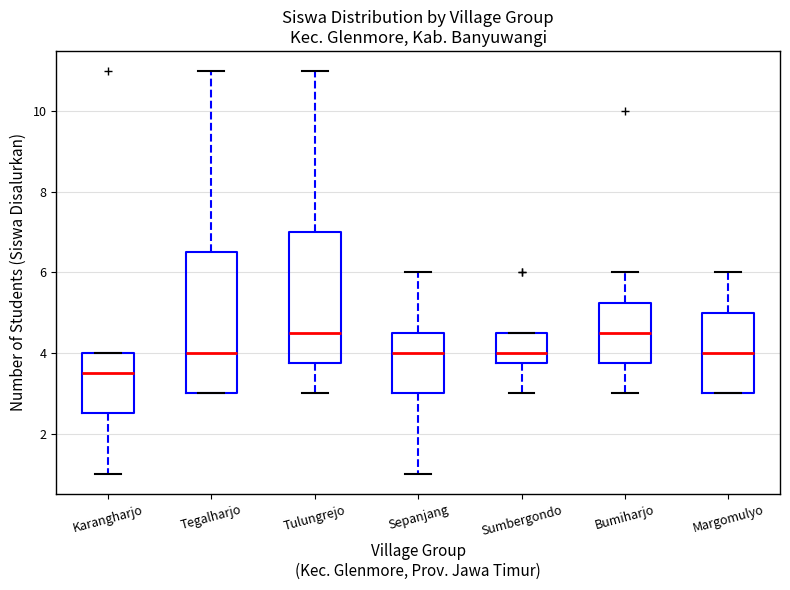

Reading left to right, read every box against the y-axis: the position of its median line, the range the box covers, and the ends of its whiskers. The values are not printed on the chart, so give them approximately, as read against the axis.

Karangharjo: median 3.6, box 2.6 to 4.0, whiskers 1.0 to 4.0
Tegalharjo: median 4.0, box 3.0 to 6.6, whiskers 3.0 to 11.0
Tulungrejo: median 4.6, box 3.8 to 7.0, whiskers 3.0 to 11.0
Sepanjang: median 4.0, box 3.0 to 4.6, whiskers 1.0 to 6.0
Sumbergondo: median 4.0, box 3.8 to 4.6, whiskers 3.0 to 4.6
Bumiharjo: median 4.6, box 3.8 to 5.2, whiskers 3.0 to 6.0
Margomulyo: median 4.0, box 3.0 to 5.0, whiskers 3.0 to 6.0